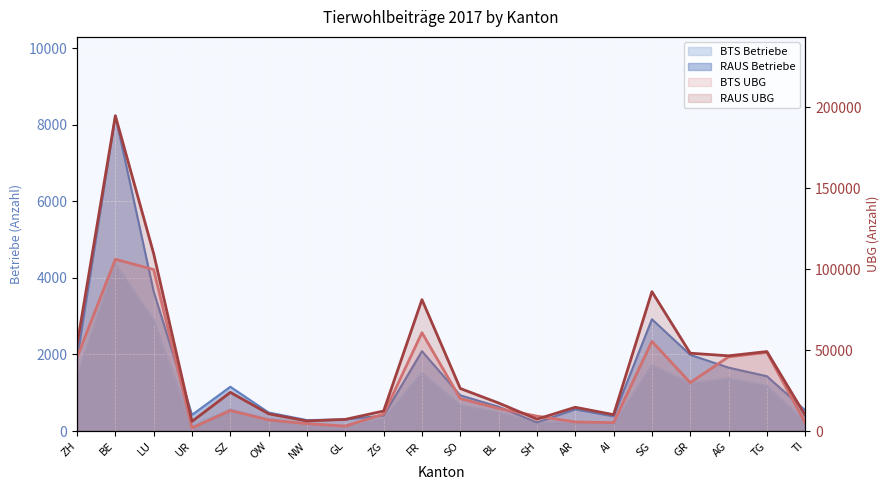

The value of BTS UBG line at AI is 1282. True or false?

False